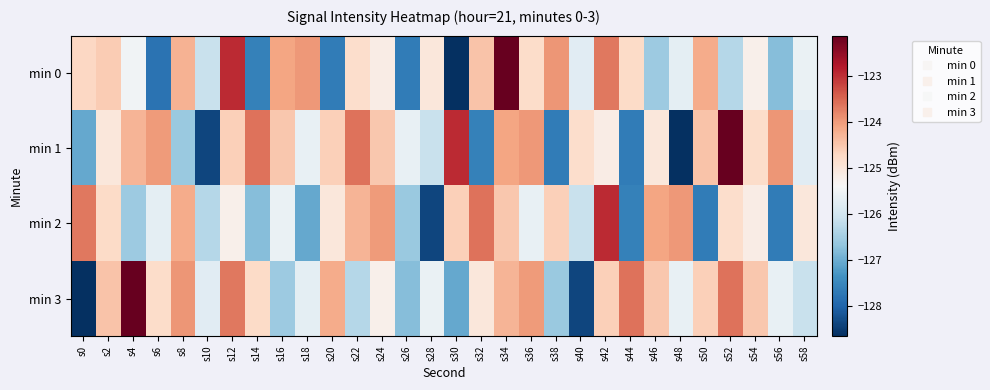

Reading left to right, what are all the values shown in this chart?

min 0: s0=-124.7	s2=-124.6	s4=-125.5	s6=-127.8	s8=-124.2	s10=-126.1	s12=-122.9	s14=-127.6	s16=-124.1	s18=-124.0	s20=-127.7	s22=-124.8	s24=-125.1	s26=-127.7	s28=-125.0	s30=-128.6	s32=-124.4	s34=-122.1	s36=-124.8	s38=-123.9	s40=-125.8	s42=-123.7	s44=-124.8	s46=-126.6	s48=-125.7	s50=-124.2	s52=-126.3	s54=-125.2	s56=-126.8	s58=-125.6
min 1: s0=-127.0	s2=-125.0	s4=-124.3	s6=-124.0	s8=-126.6	s10=-128.4	s12=-124.6	s14=-123.6	s16=-124.5	s18=-125.6	s20=-124.6	s22=-123.6	s24=-124.5	s26=-125.6	s28=-126.1	s30=-122.9	s32=-127.6	s34=-124.1	s36=-124.0	s38=-127.7	s40=-124.8	s42=-125.1	s44=-127.7	s46=-125.0	s48=-128.6	s50=-124.4	s52=-122.1	s54=-124.8	s56=-123.9	s58=-125.8
min 2: s0=-123.7	s2=-124.8	s4=-126.6	s6=-125.7	s8=-124.2	s10=-126.3	s12=-125.2	s14=-126.8	s16=-125.6	s18=-127.0	s20=-125.0	s22=-124.3	s24=-124.0	s26=-126.6	s28=-128.4	s30=-124.6	s32=-123.6	s34=-124.5	s36=-125.6	s38=-124.6	s40=-126.1	s42=-122.9	s44=-127.6	s46=-124.1	s48=-124.0	s50=-127.7	s52=-124.8	s54=-125.1	s56=-127.7	s58=-125.0
min 3: s0=-128.6	s2=-124.4	s4=-122.1	s6=-124.8	s8=-123.9	s10=-125.8	s12=-123.7	s14=-124.8	s16=-126.6	s18=-125.7	s20=-124.2	s22=-126.3	s24=-125.2	s26=-126.8	s28=-125.6	s30=-127.0	s32=-125.0	s34=-124.3	s36=-124.0	s38=-126.6	s40=-128.4	s42=-124.6	s44=-123.6	s46=-124.5	s48=-125.6	s50=-124.6	s52=-123.6	s54=-124.5	s56=-125.6	s58=-126.1